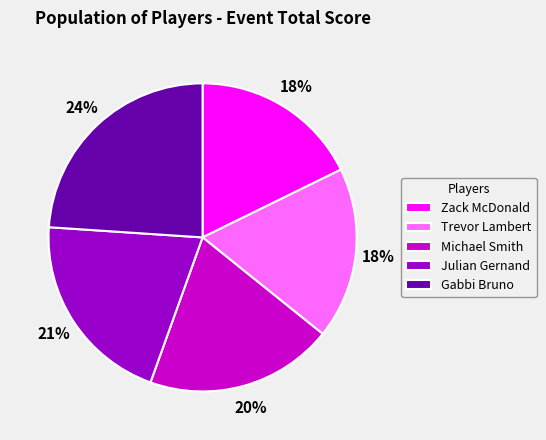

Count the number of slices in the pie.

5